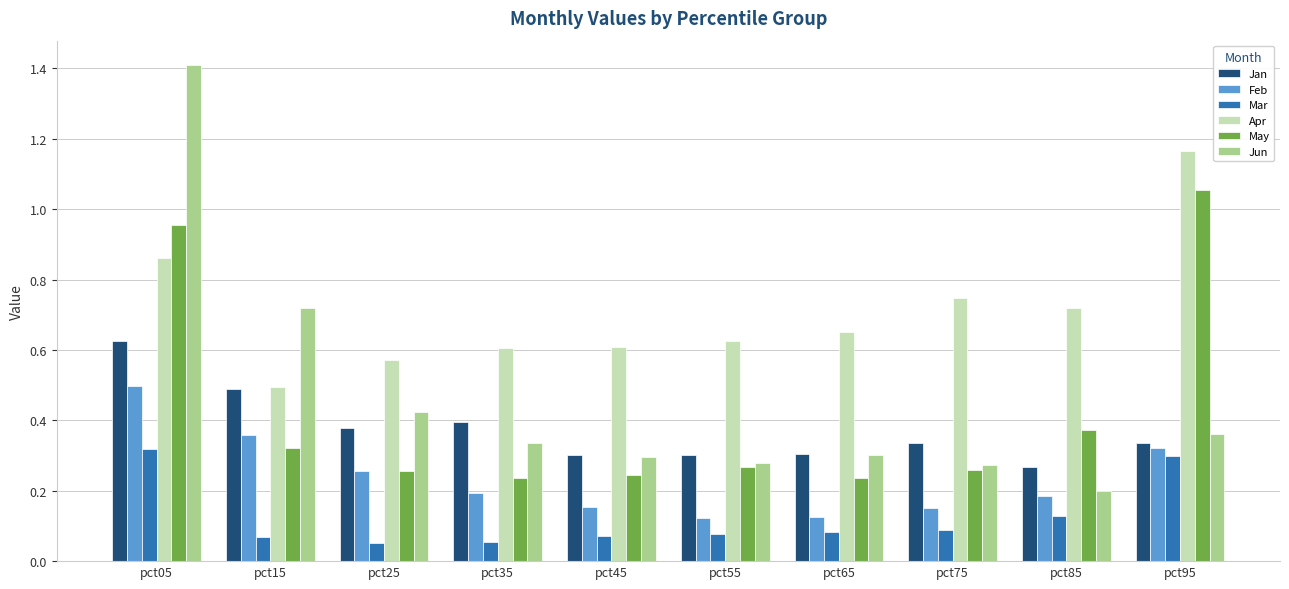

At how many categories does at least one series exceed 0?

10